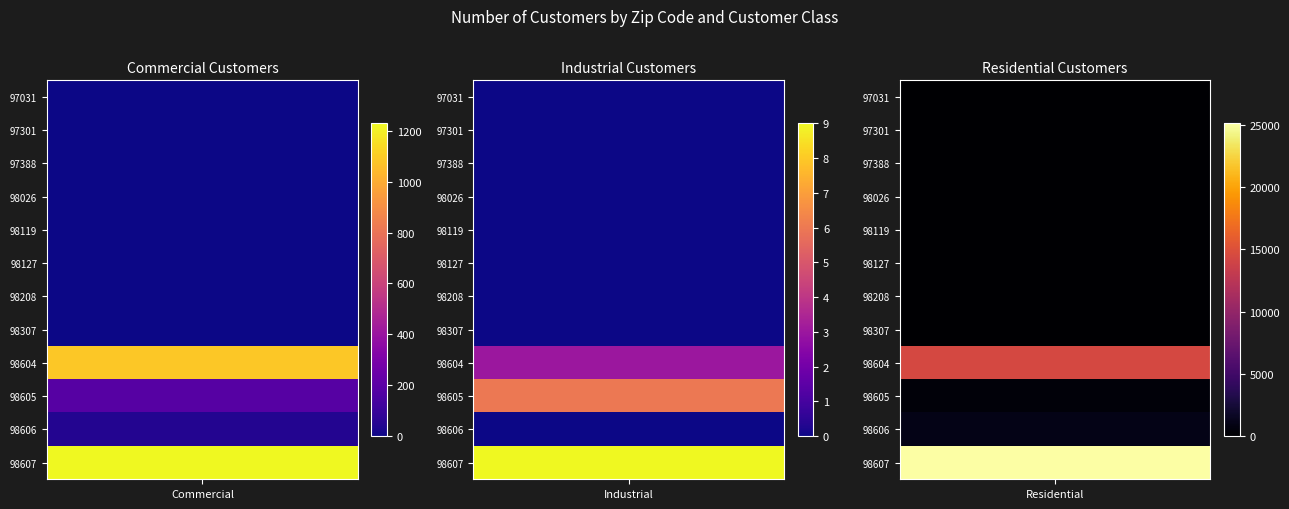

Count the Industrial values in the range 0 to 3.

10